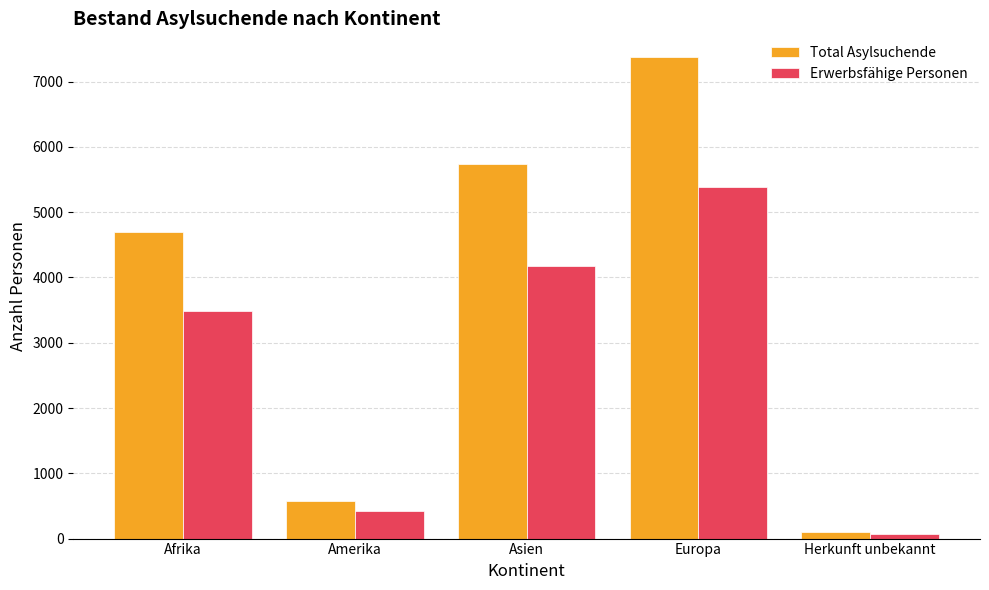

The value of Erwerbsfähige Personen at Europa is 5384. True or false?

True